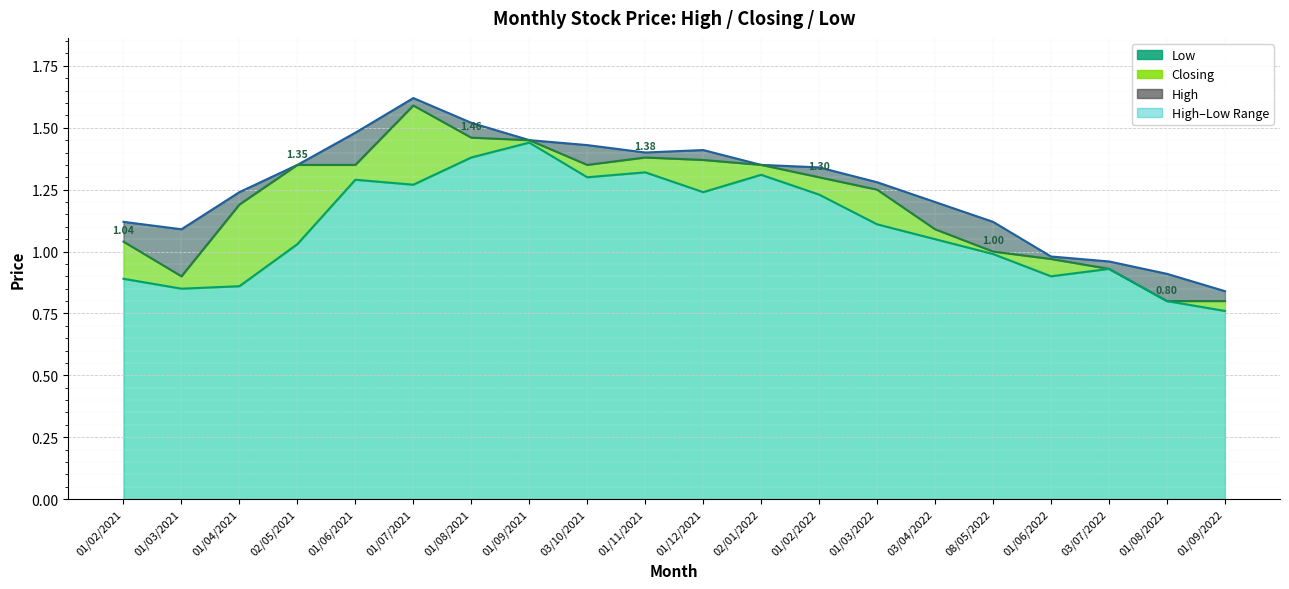

What is the spread (max minus min) of values at 01/04/2021?

0.4